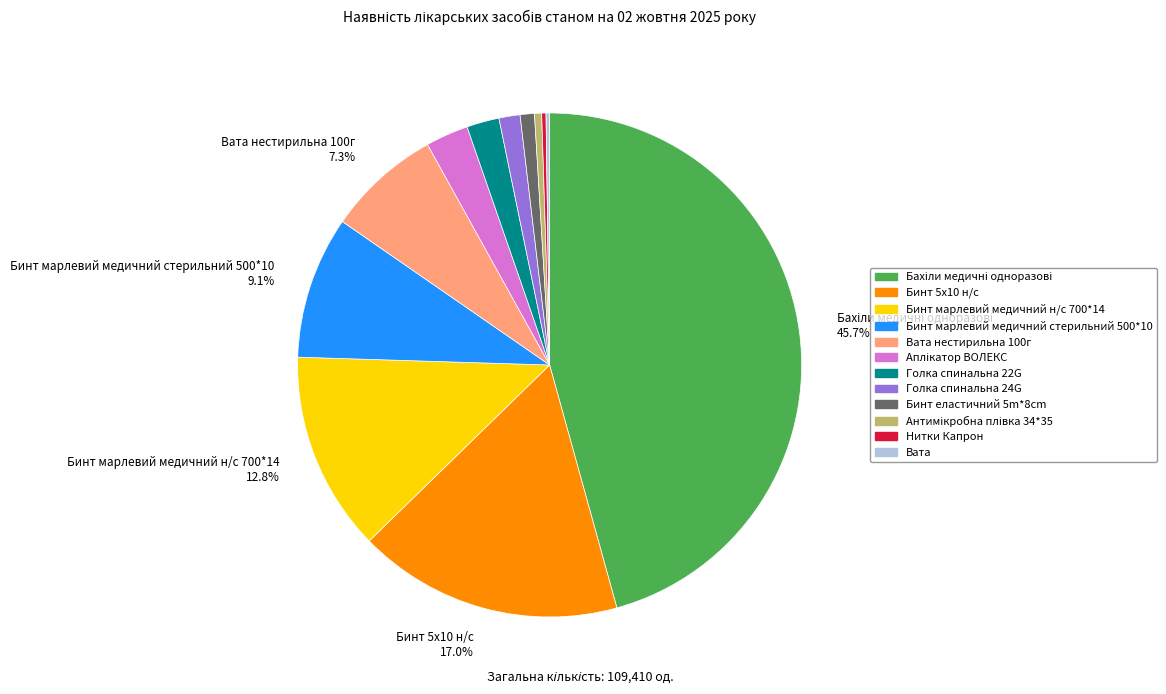

Does any single category account for the majority?

No